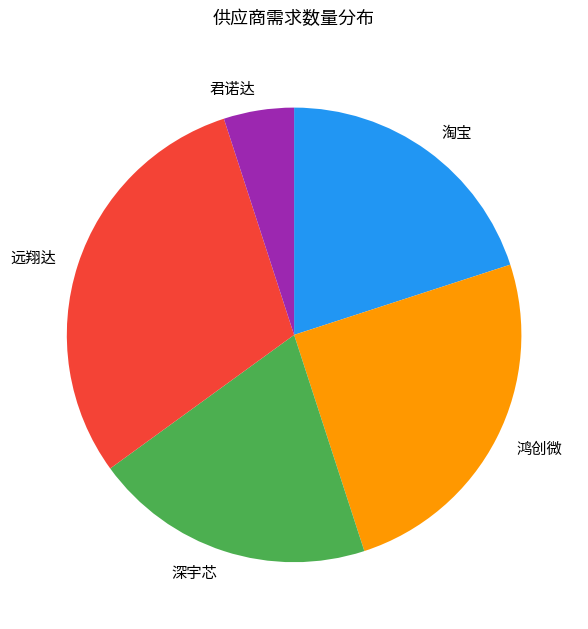

Is there a majority slice in this chart?

No